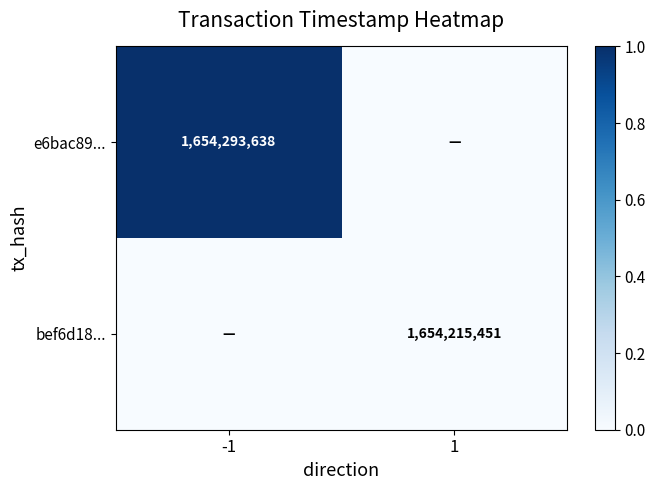

Is the value of e6bac89... at -1 greater than the value of bef6d18... at 1?

Yes